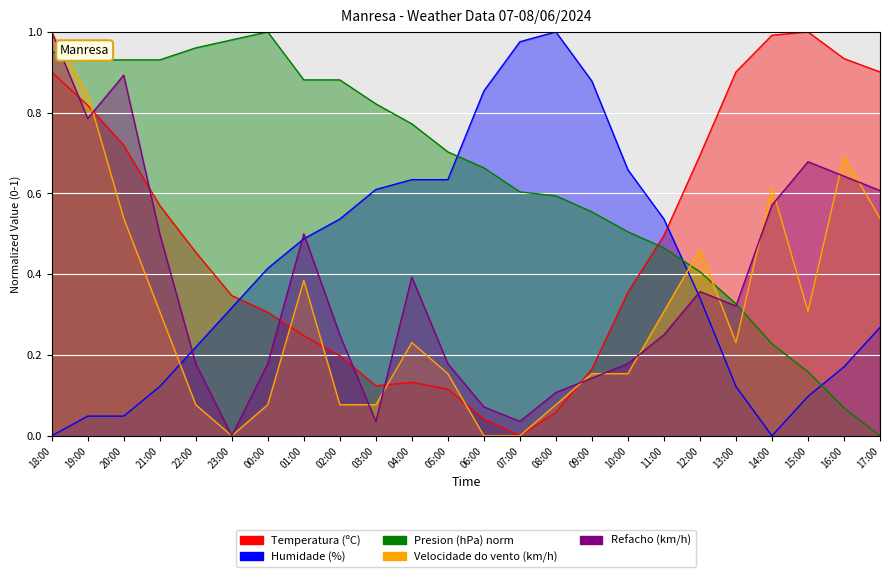

How many interior local valleys does the Humidade (%) series have?

1